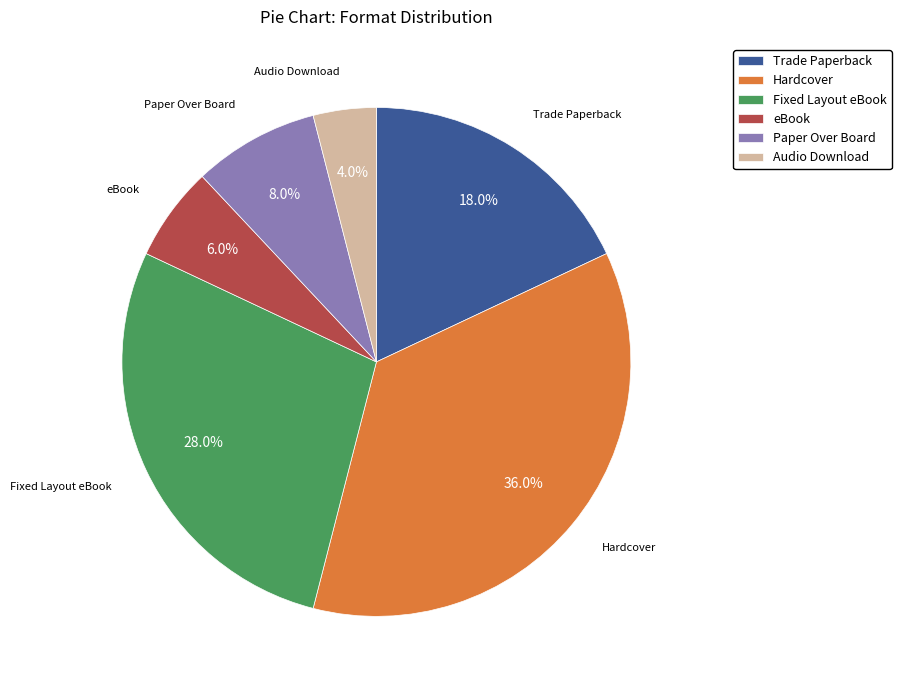

How many slices are in this pie chart?

6